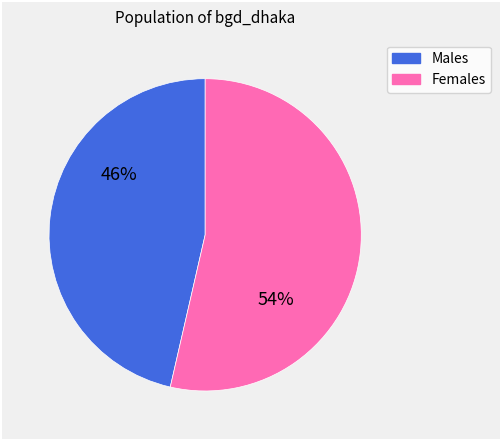

Is there a majority slice in this chart?

Yes